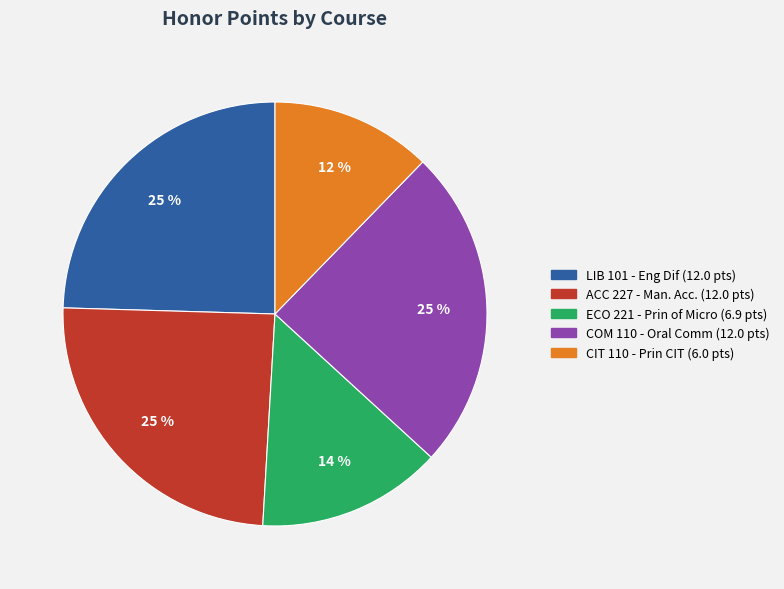

Which category has the smallest portion of the pie?

CIT 110 - Prin CIT